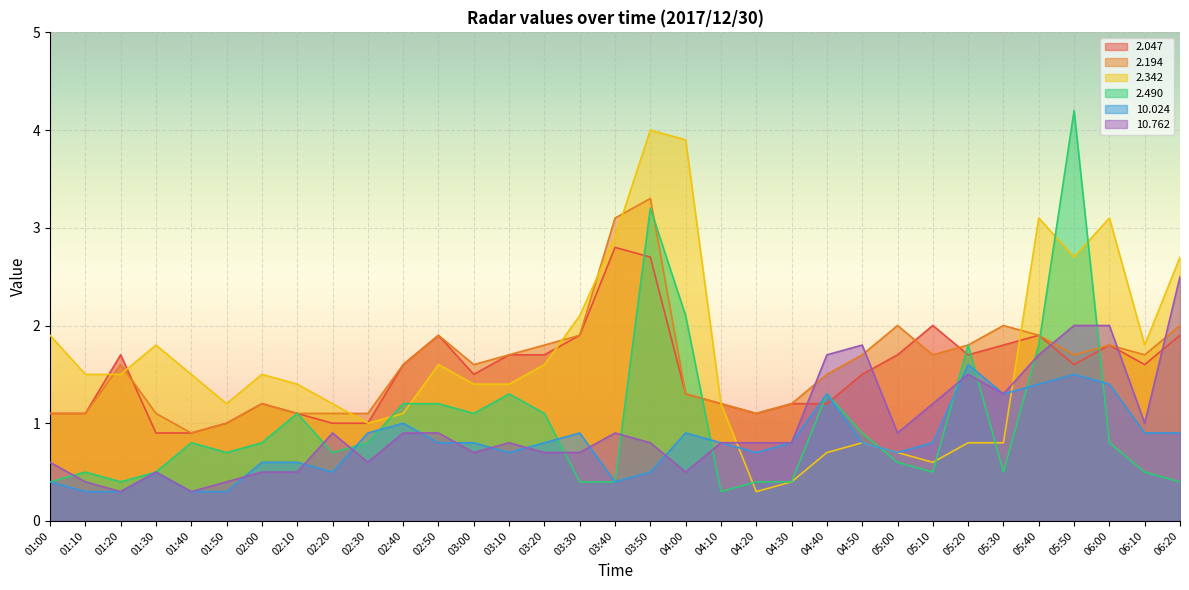

What is the greatest value displayed?

4.2